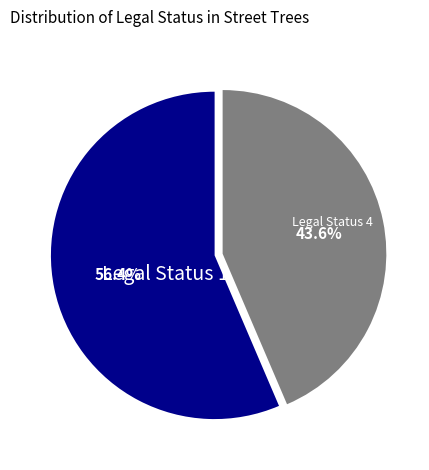

What is the largest slice in the pie chart?

Legal Status 1